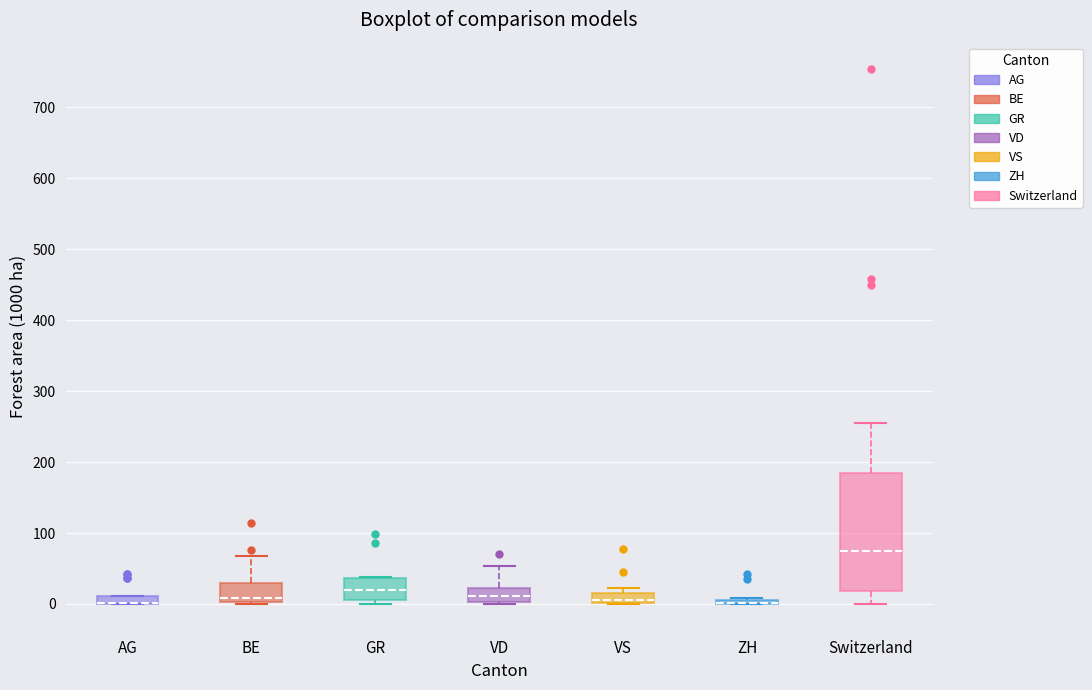

Which box is the tallest, from its lower edge to its upper edge?

Switzerland